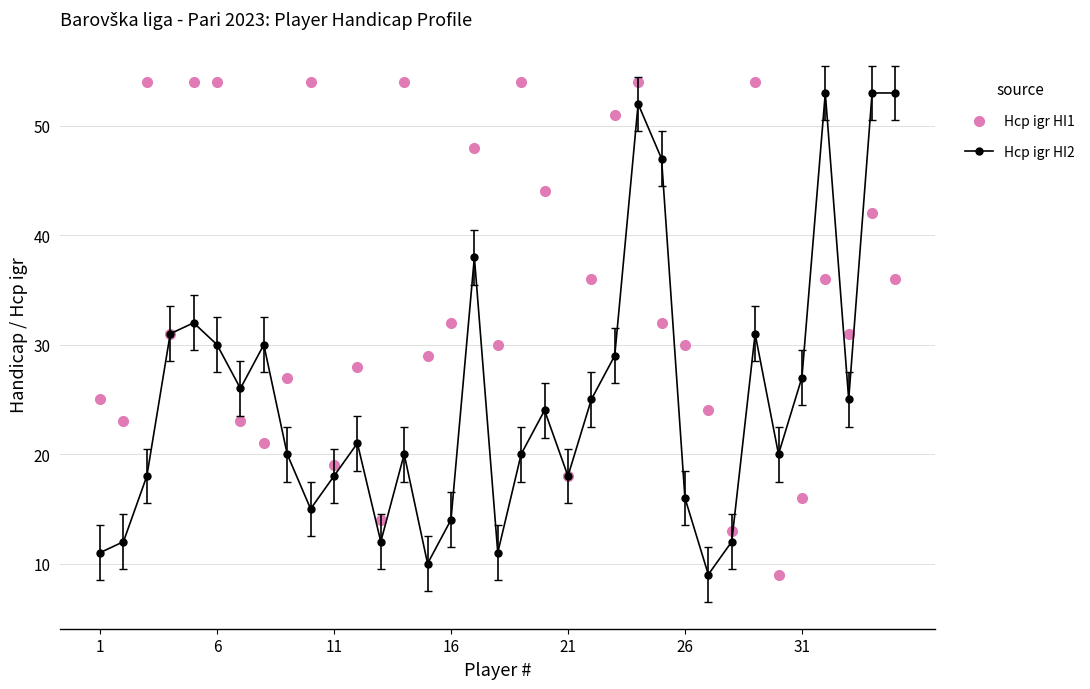

What are all the series names shown in the legend?

Hcp igr HI1, Hcp igr HI2